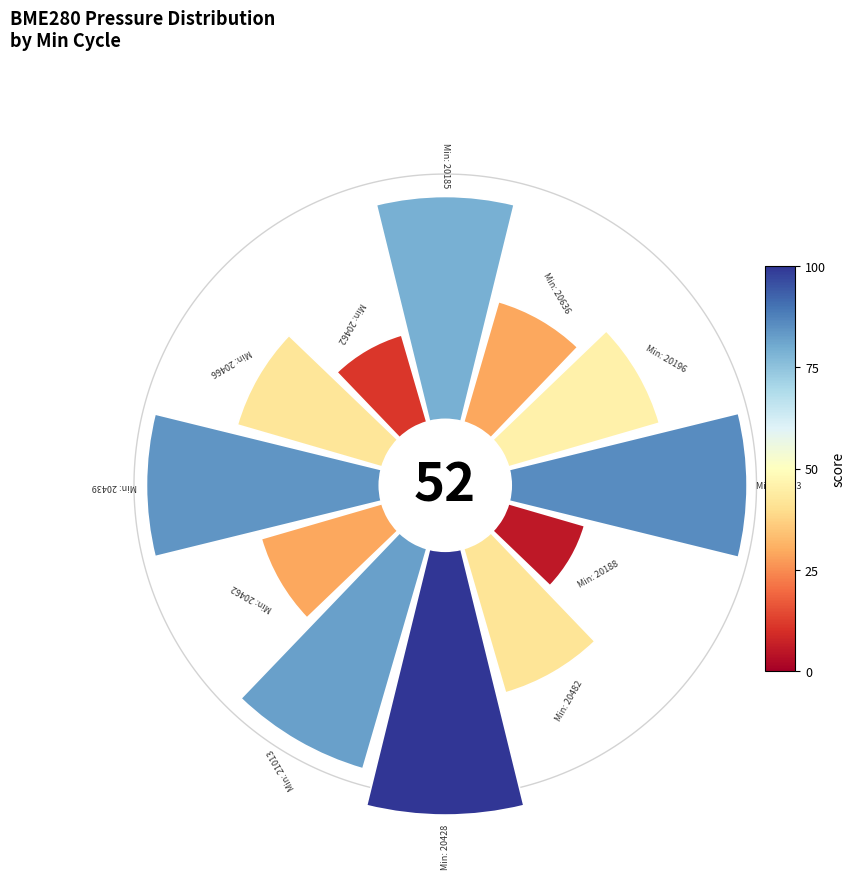

Is it true that 315° is 19% of the pie?

False